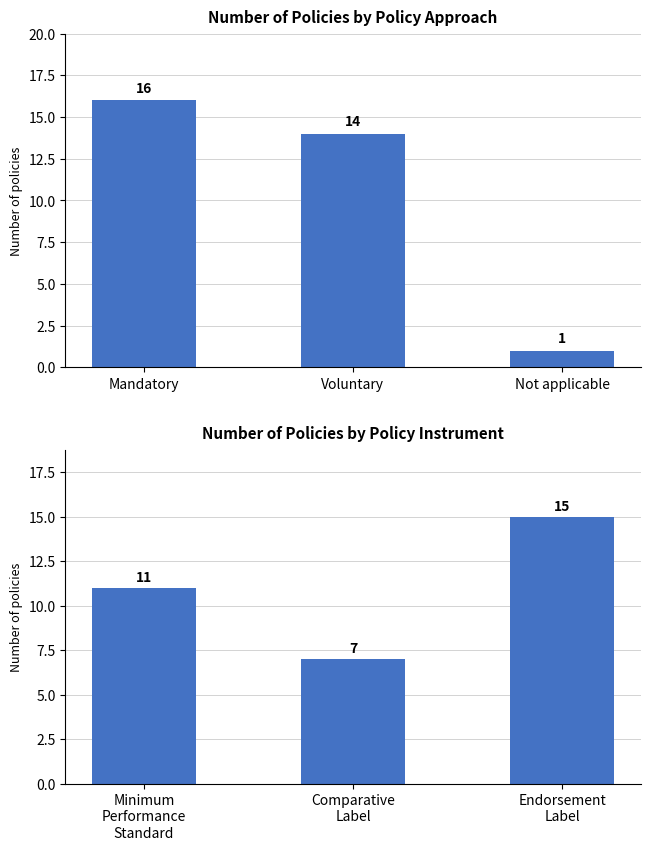

What value does the Policy Approach series have at Mandatory, to the nearest 5?

15